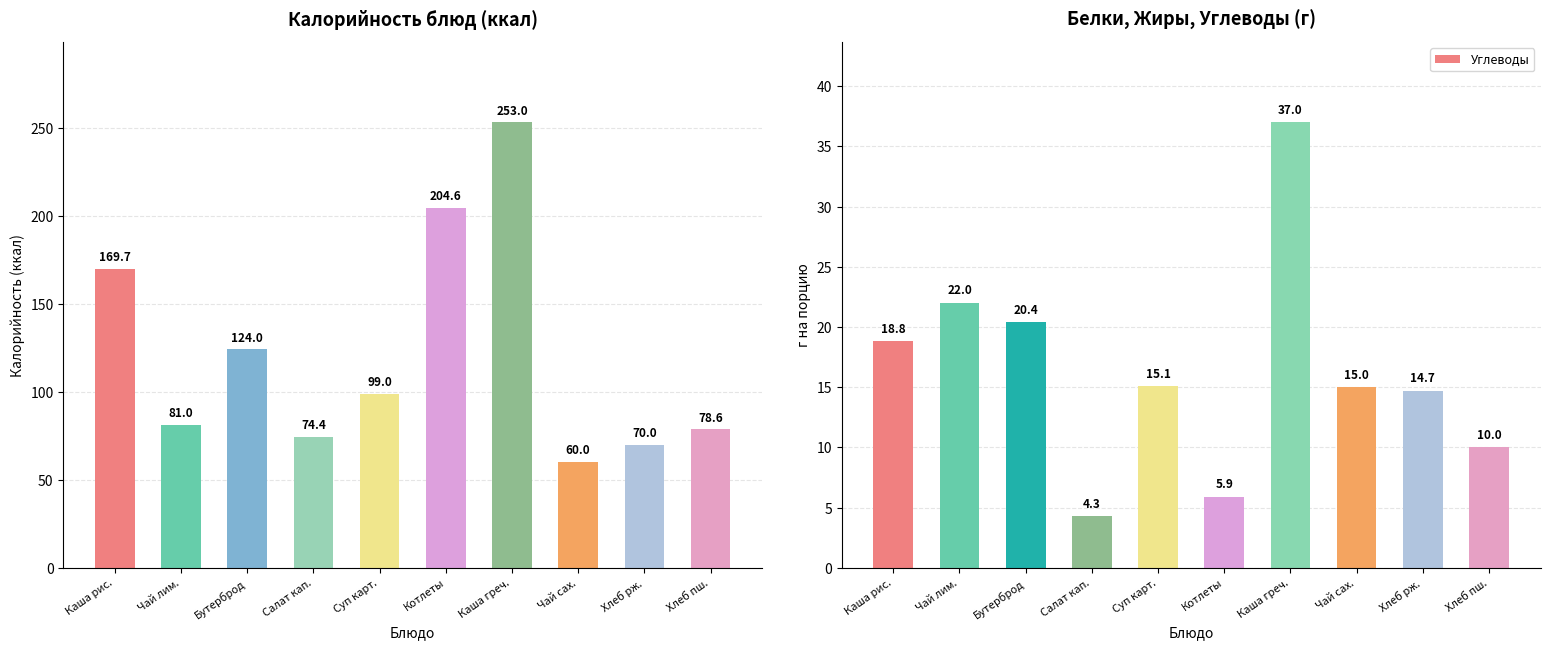

What is the minimum value shown in the chart?

4.3